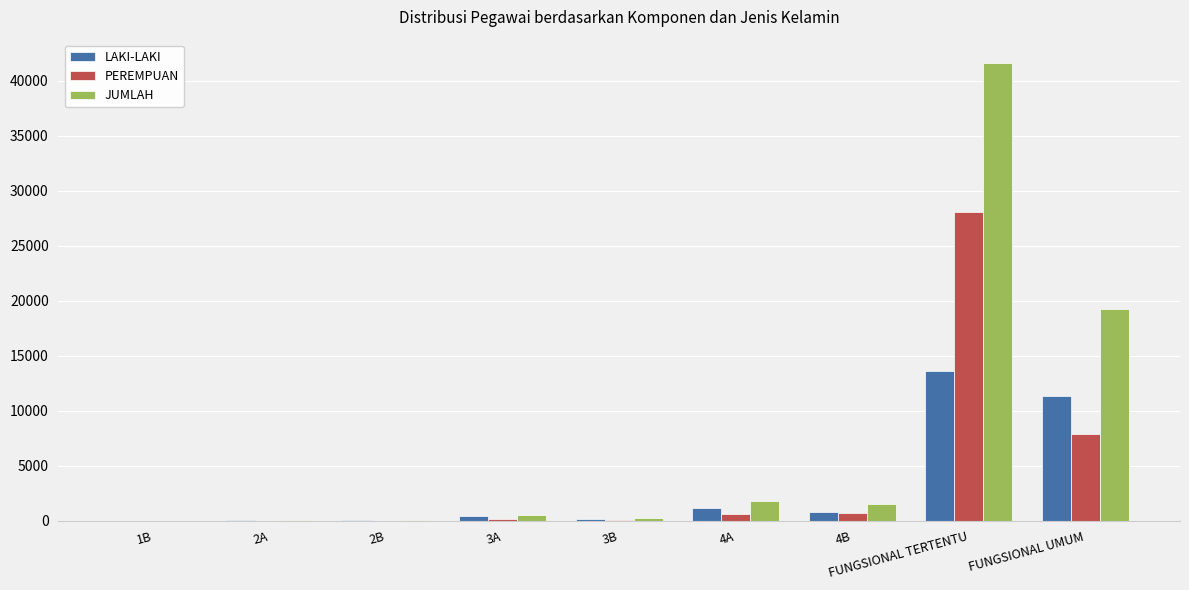

Is it true that JUMLAH equals 553 at 3A?

True